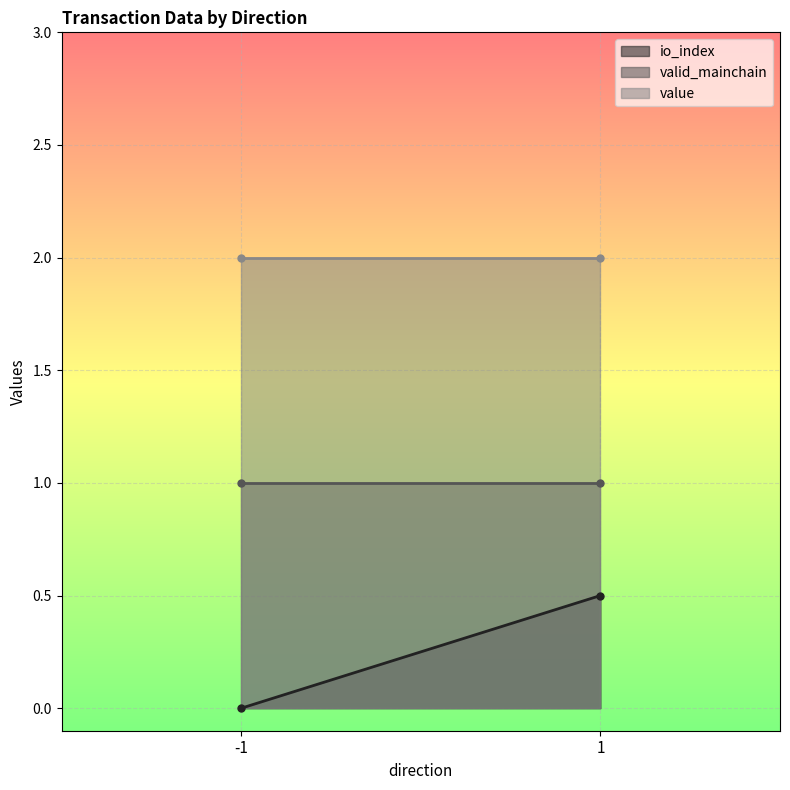

Is it true that io_index equals 0.0 at -1?

True